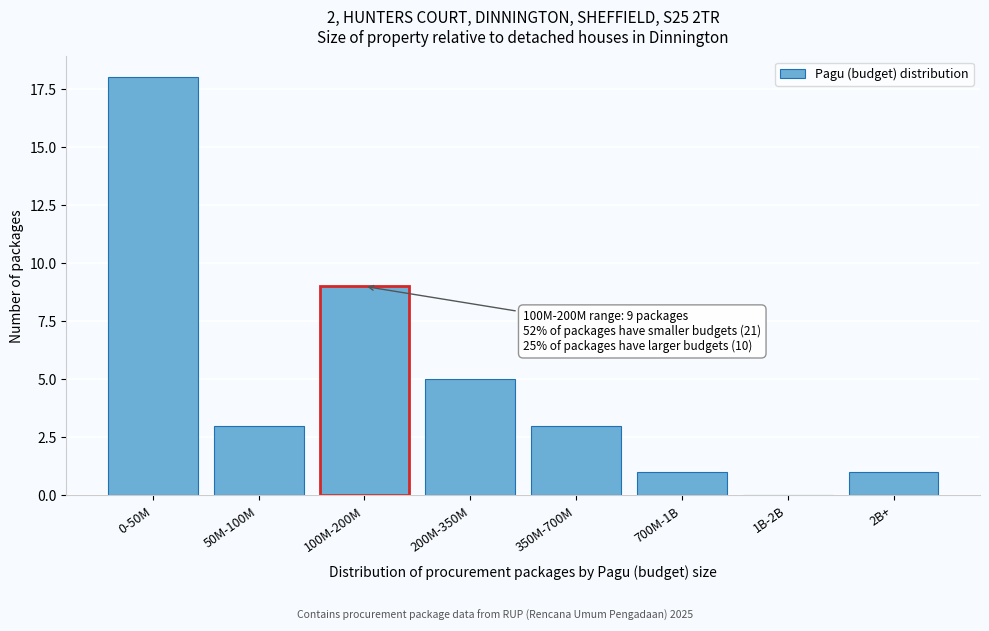

Reading left to right, what are all the values shown in this chart?

0-50M=18	50M-100M=3	100M-200M=9	200M-350M=5	350M-700M=3	700M-1B=1	1B-2B=0	2B+=1